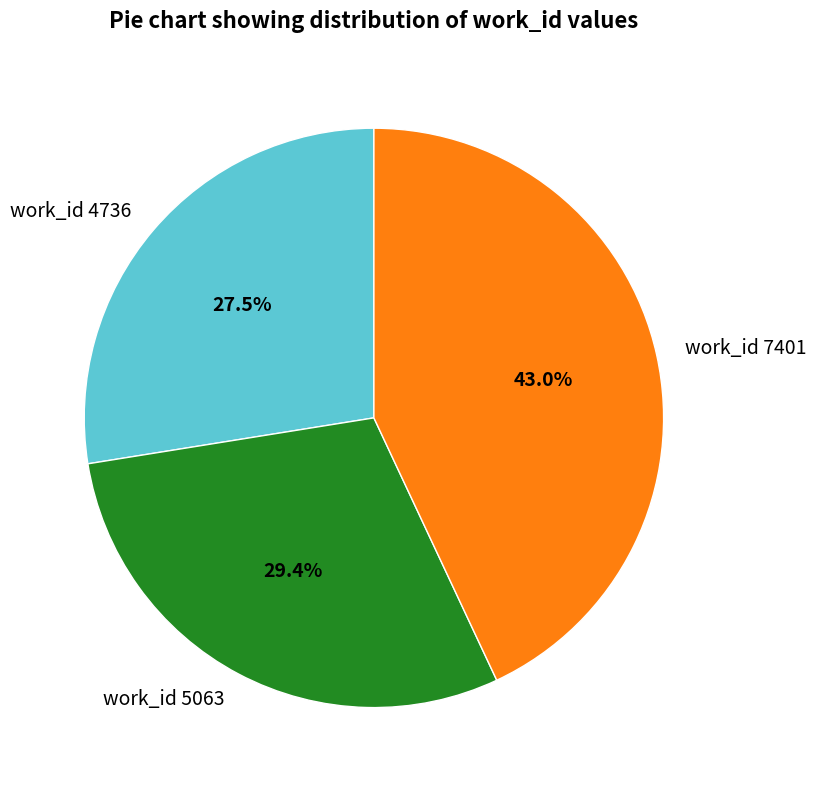

To the nearest percent, what portion does work_id 5063 represent?

29%